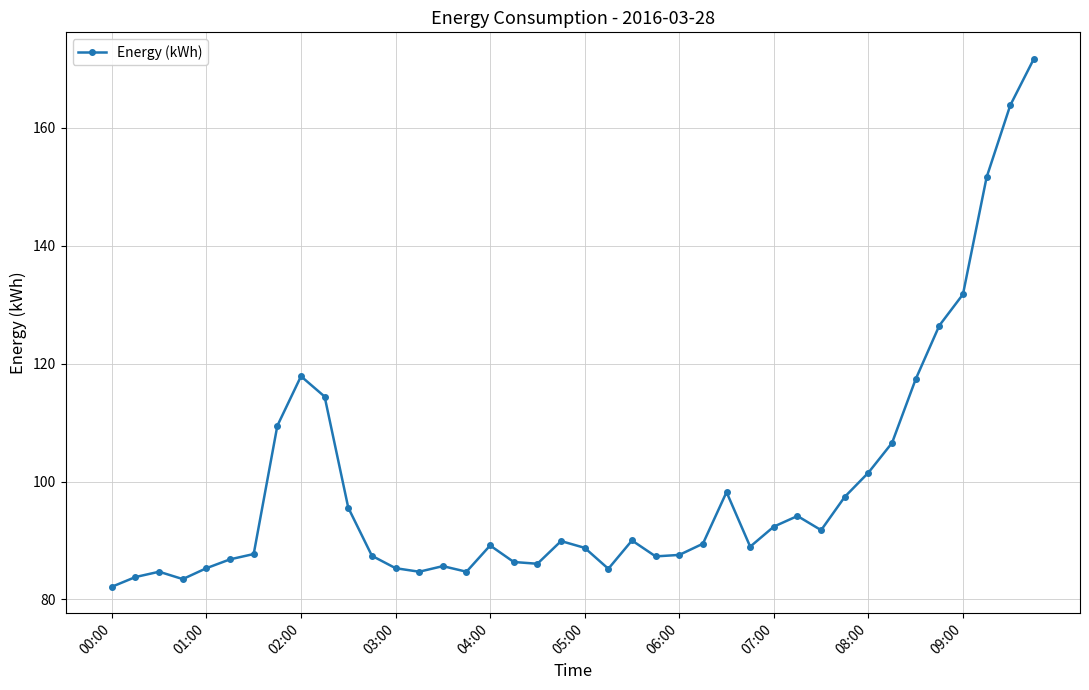

What is the sum of all values?

3972.1